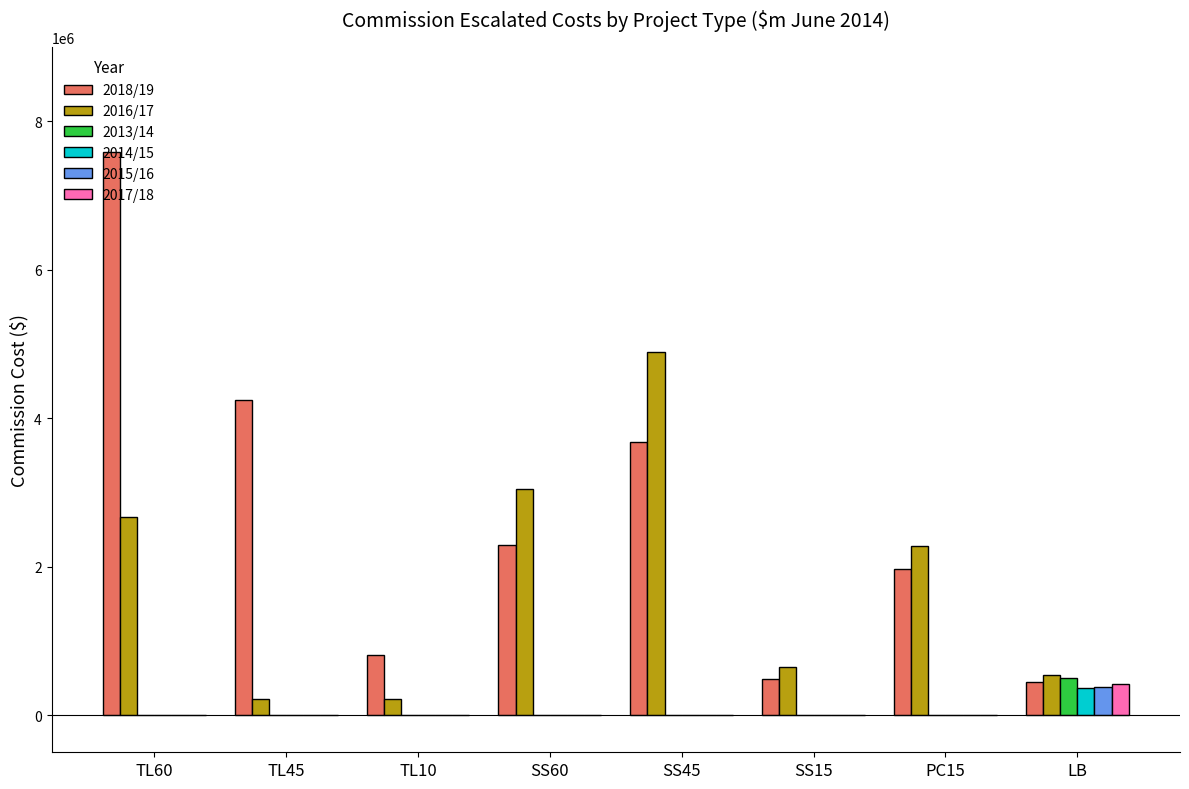

Reading left to right, what are all the values shown in this chart?

2018/19: 7587821.2	4247955.7	804763.3	2285558.9	3673219.7	489762.8	1962370.2	441113.2
2016/17: 2664998.0	216918.5	216918.5	3039797.3	4885388.0	651385.1	2279847.7	544356.7
2013/14: 0.0	0.0	0.0	0.0	0.0	0.0	0.0	506118.3
2014/15: 0.0	0.0	0.0	0.0	0.0	0.0	0.0	363252.2
2015/16: 0.0	0.0	0.0	0.0	0.0	0.0	0.0	380688.3
2017/18: 0.0	0.0	0.0	0.0	0.0	0.0	0.0	419508.6